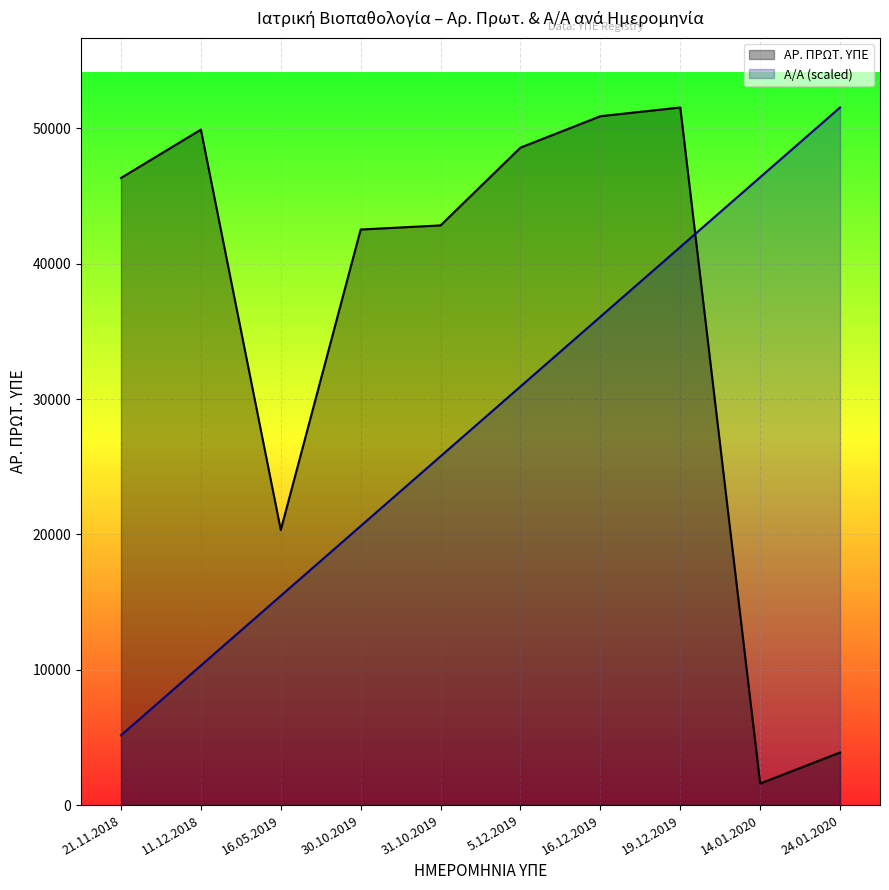

Reading right to left, transcribe all the data shown in this chart.

Α/Α: 24.01.2020=51546.0	14.01.2020=46391.4	19.12.2019=41236.8	16.12.2019=36082.2	5.12.2019=30927.6	31.10.2019=25773.0	30.10.2019=20618.4	16.05.2019=15463.8	11.12.2018=10309.2	21.11.2018=5154.6
ΑΡ. ΠΡΩΤ. ΥΠΕ: 24.01.2020=3883.0	14.01.2020=1593.0	19.12.2019=51546.0	16.12.2019=50901.0	5.12.2019=48579.0	31.10.2019=42833.0	30.10.2019=42528.0	16.05.2019=20327.0	11.12.2018=49910.0	21.11.2018=46337.0